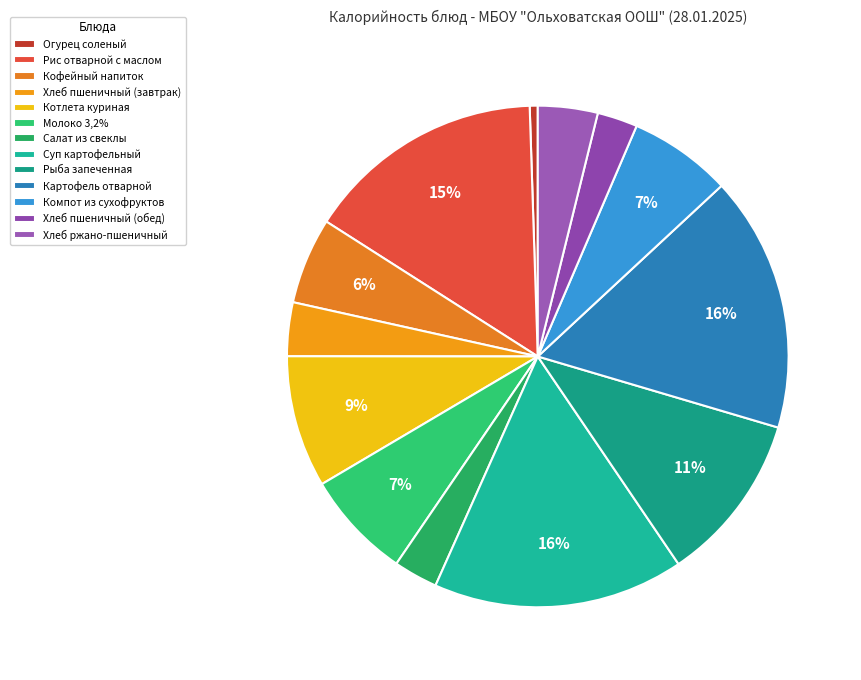

To the nearest percent, what percentage of the pie is Хлеб пшеничный (обед)?

3%